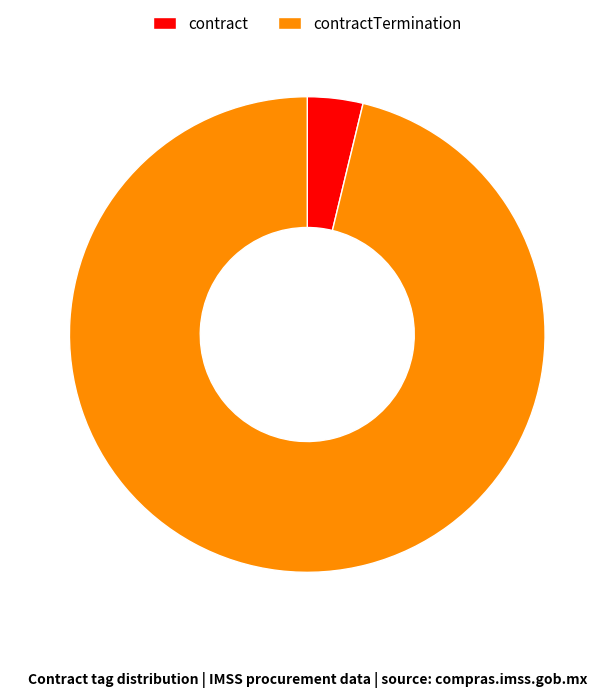

Combined, do contract and contractTermination account for over 50%?

Yes